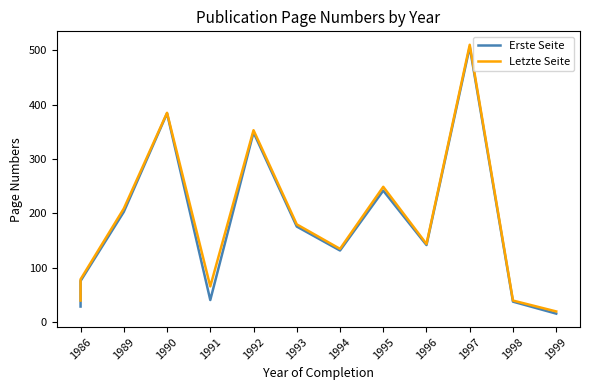

Between 1992 and 1998, which is larger?

1992